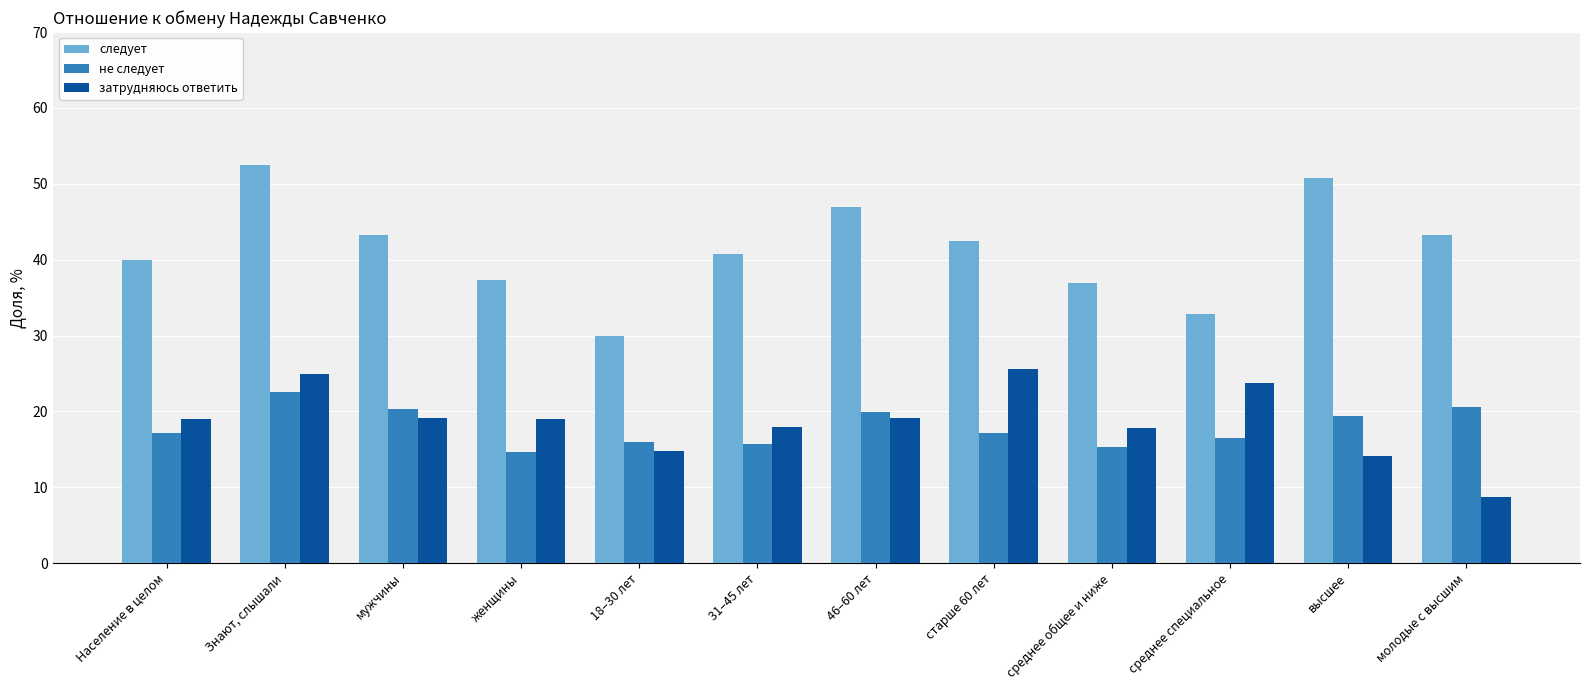

List the series in order of their peak value, highest first.

следует, затрудняюсь ответить, не следует